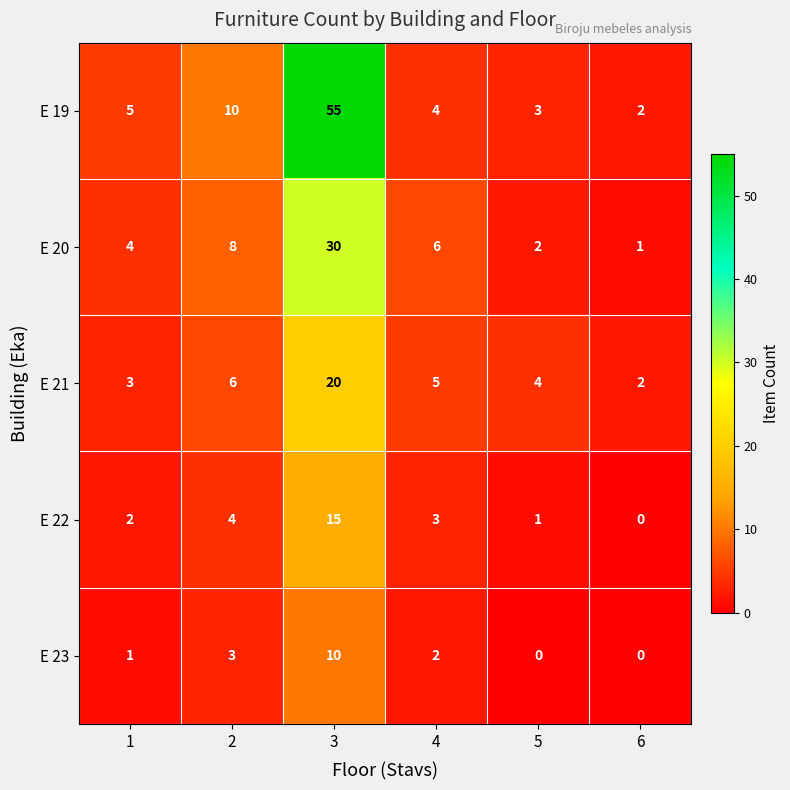

What is the difference between the maximum and second lowest values in the E 19 series?

52